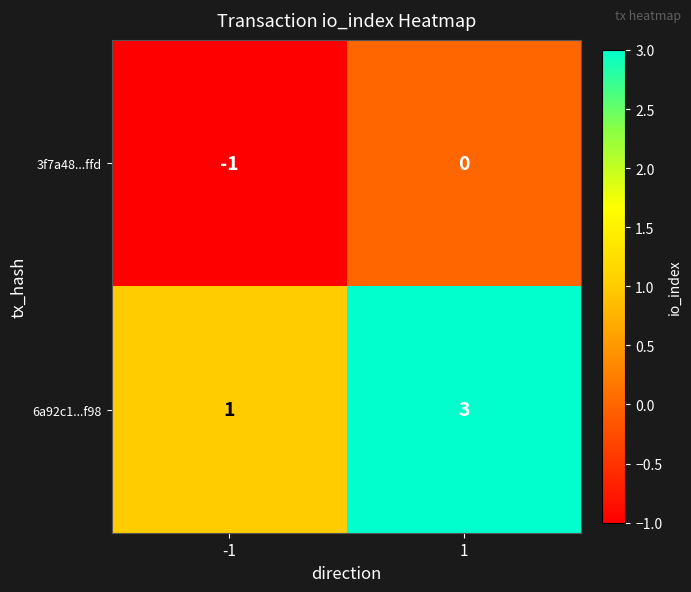

Which series has the largest total across all categories?

6a92c1...f98